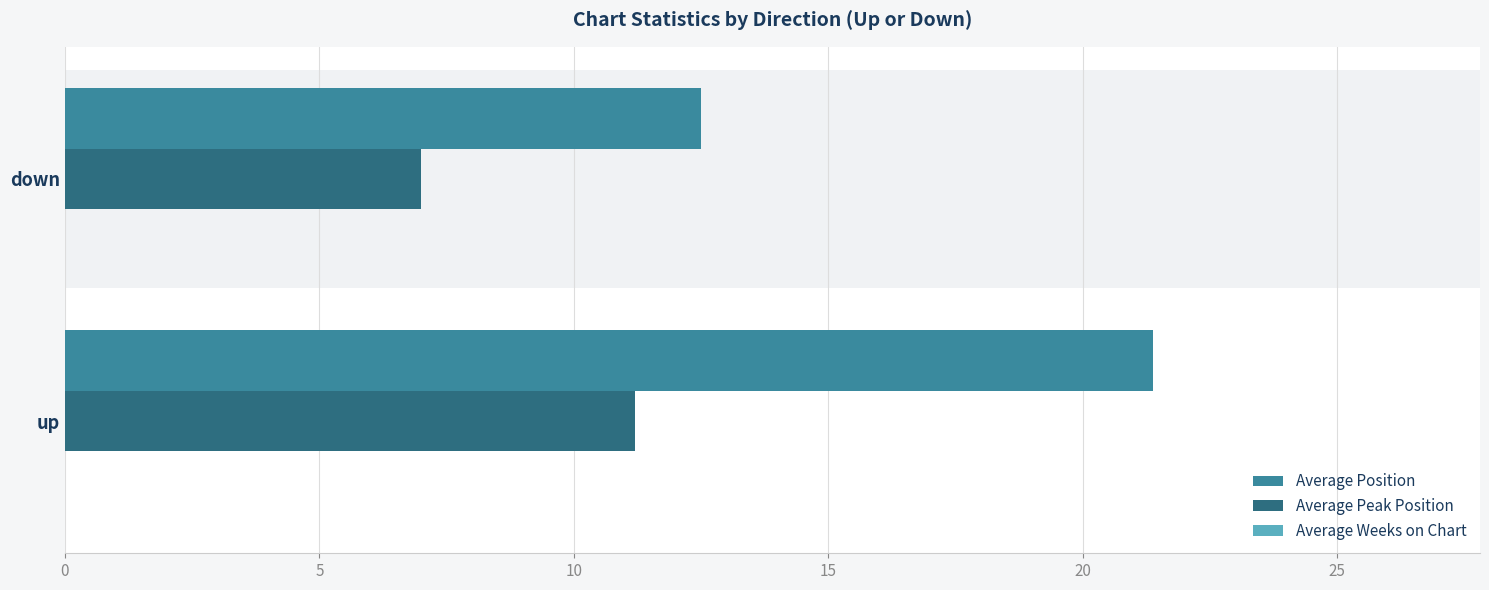

Between up and down, which series saw the biggest shift?

Average Position